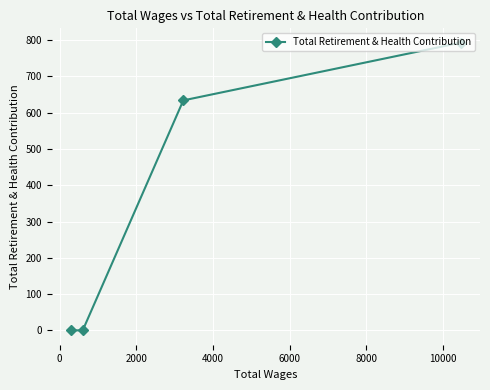

Count the number of data series in this chart.

1